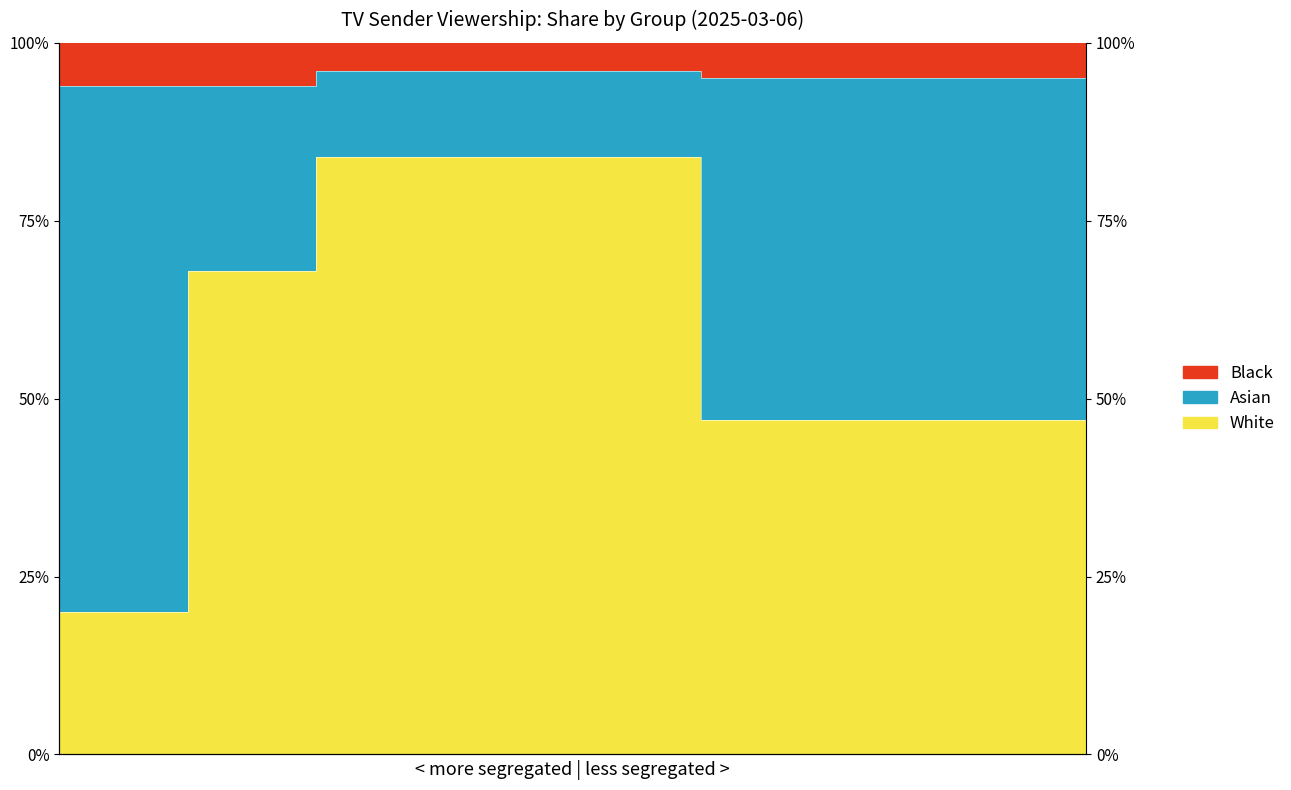

True or false: Black and White cross at least once.

False